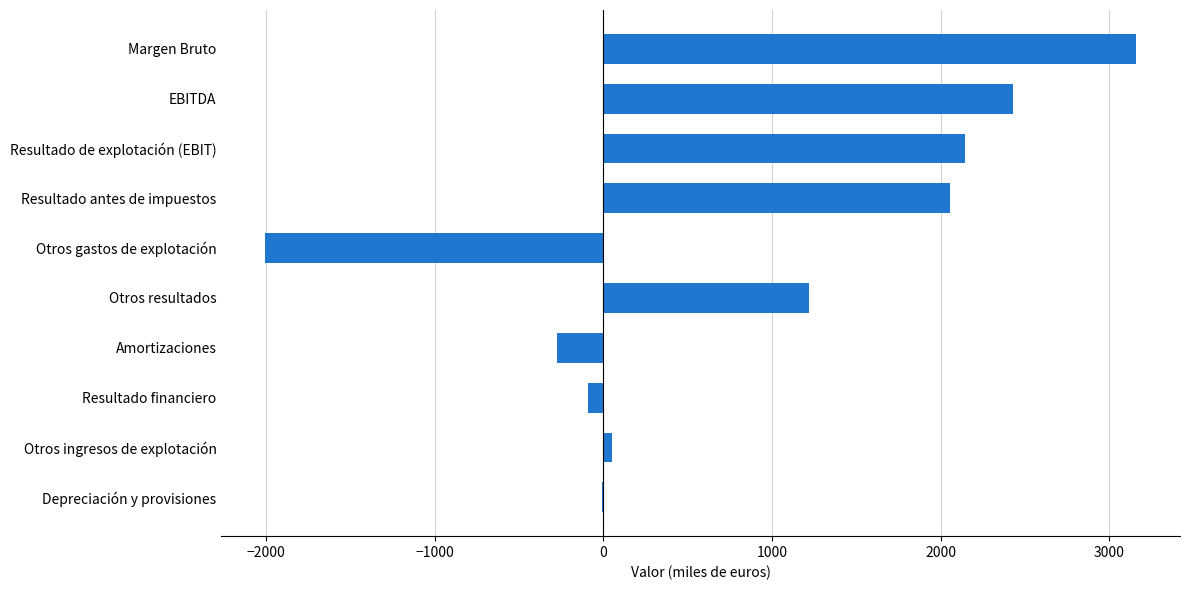

The chart shows a value of 957 at Margen Bruto. True or false?

False